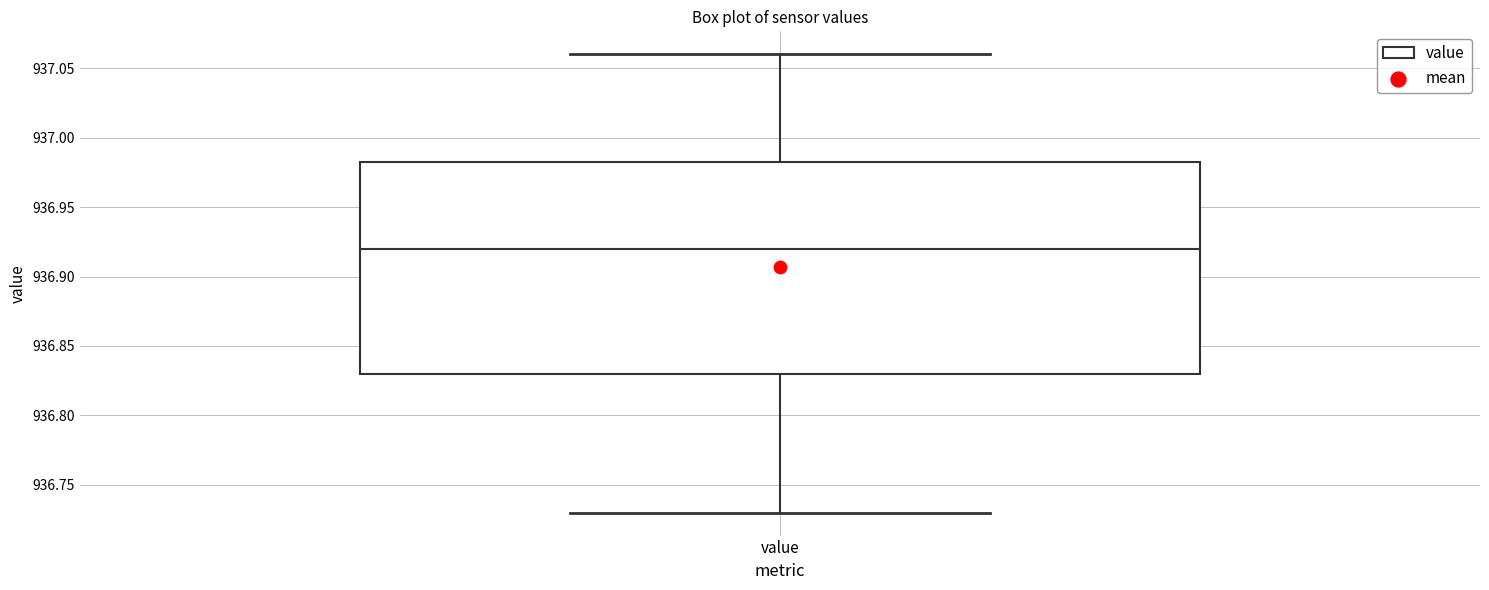

Transcribe this box plot: give where the median line is, the range the box spans, and where the two whiskers end, as read against the y-axis. The values are not printed on the chart, so give them approximately, as read against the axis.

median 936.920, box 936.830 to 936.985, whiskers 936.730 to 937.060